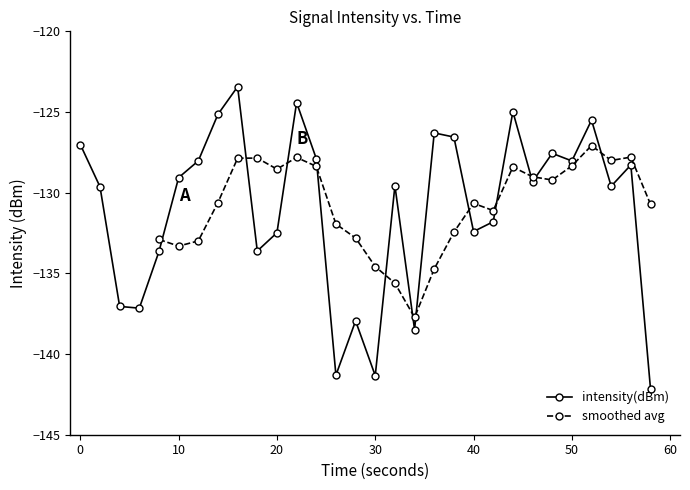

The value of intensity(dBm) at 0 is -194.5. True or false?

False